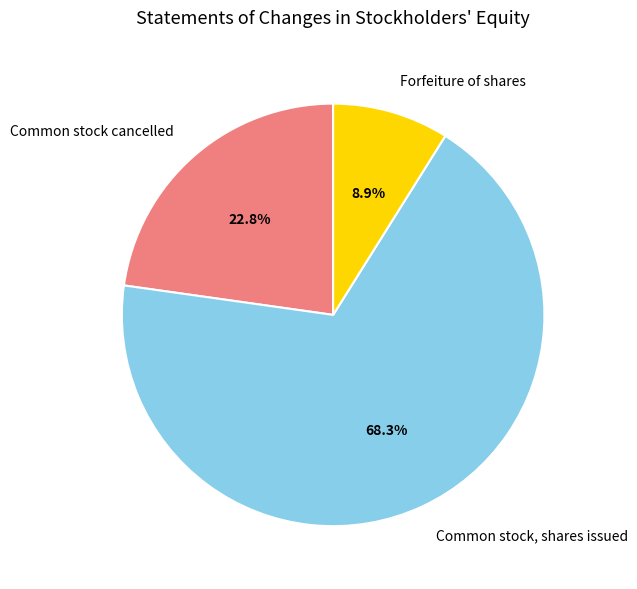

Count the number of slices in the pie.

3